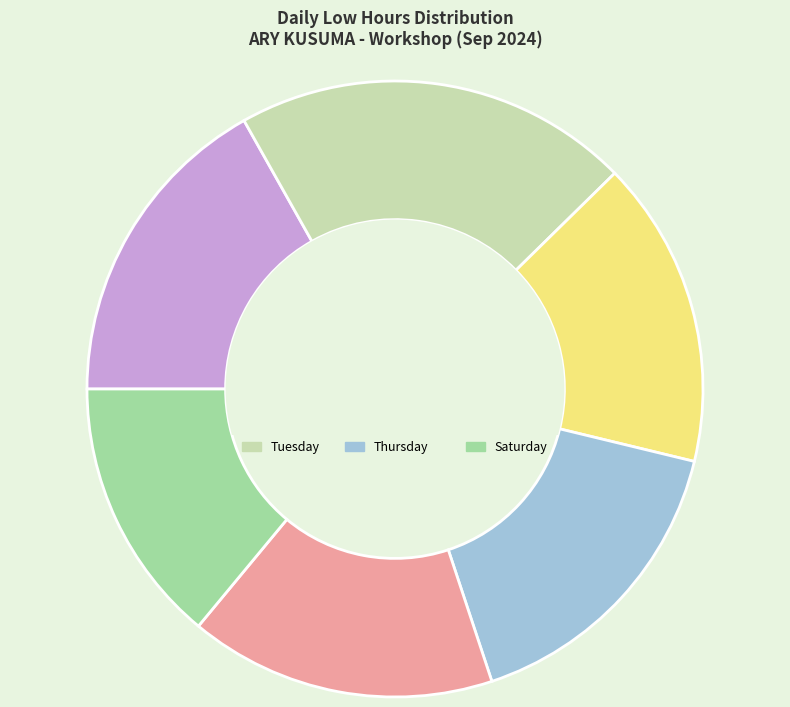

Does any single category account for the majority?

No